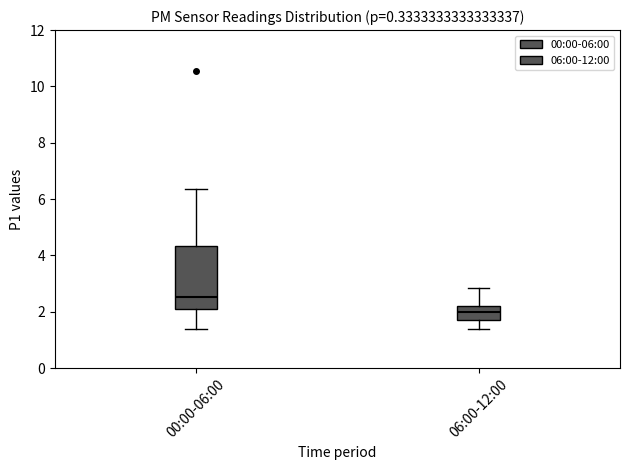

Reading left to right, read every box against the y-axis: the position of its median line, the range the box covers, and the ends of its whiskers. The values are not printed on the chart, so give them approximately, as read against the axis.

00:00-06:00: median 2.6, box 2.0 to 4.4, whiskers 1.4 to 6.4
06:00-12:00: median 2.0, box 1.8 to 2.2, whiskers 1.4 to 2.8